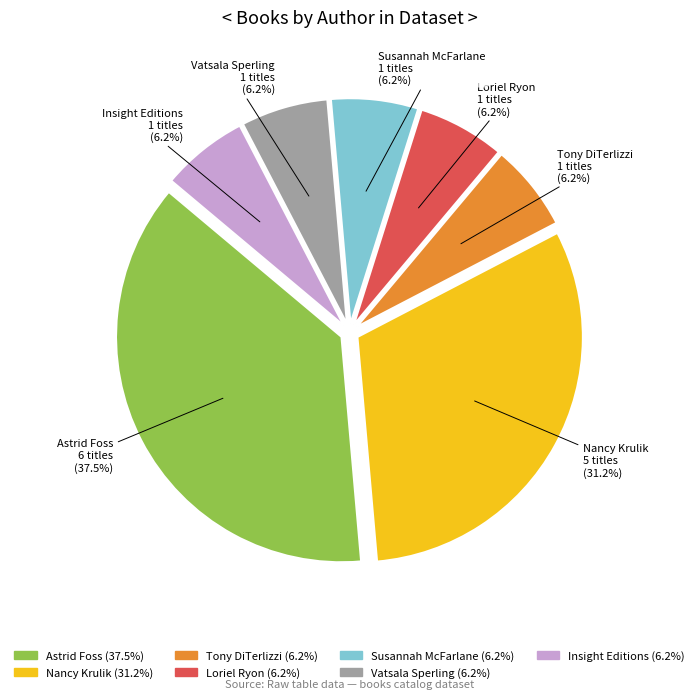

Which slice is the largest?

Astrid Foss